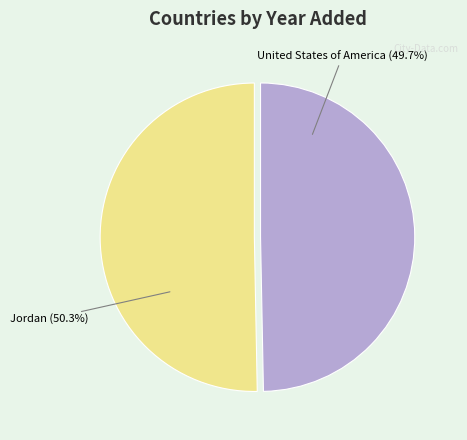

What percentage is the United States of America slice, to the nearest percent?

50%